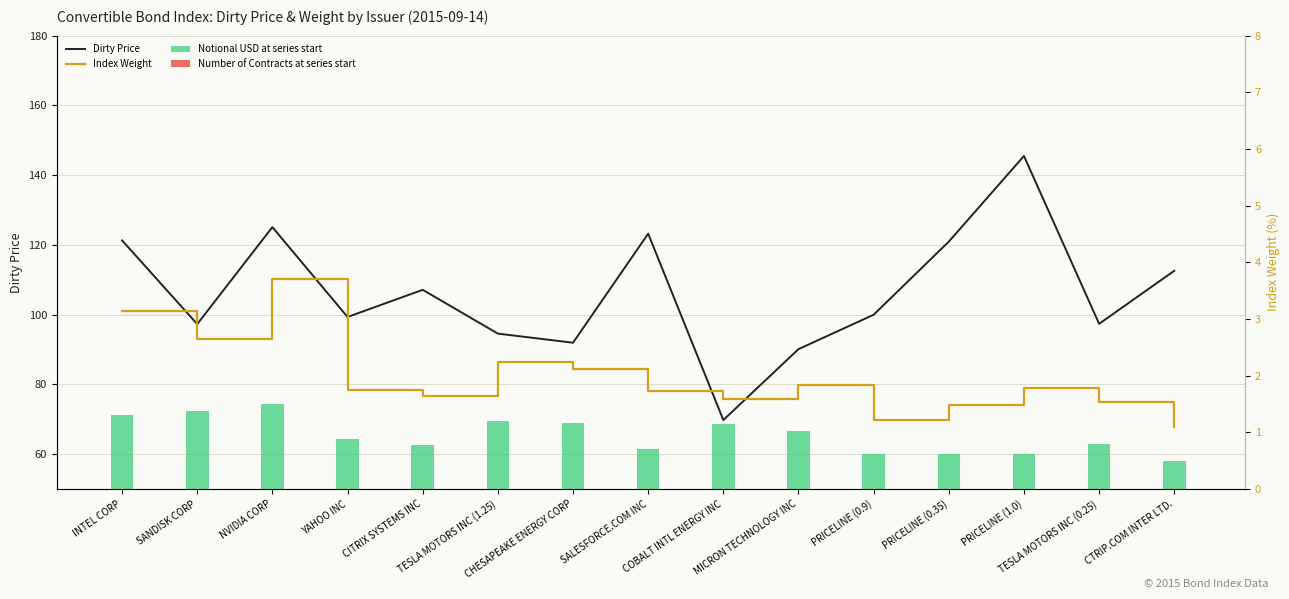

At which label does Dirty Price reach its peak?

PRICELINE (1.0)